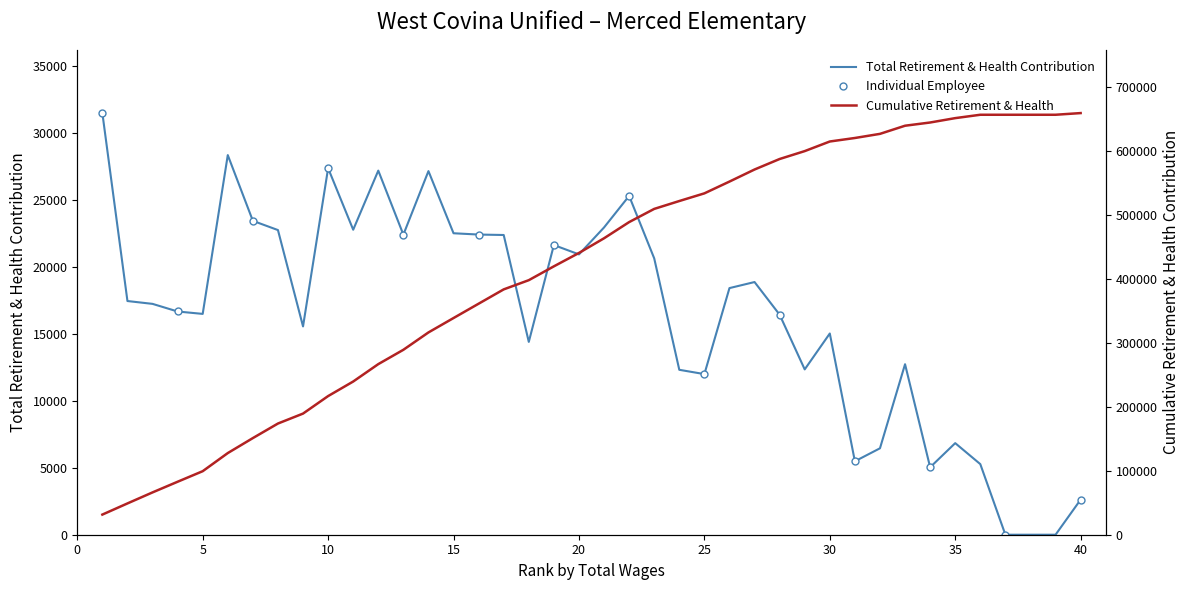

The value of Total Retirement & Health Contribution at 5 is 23505. True or false?

False